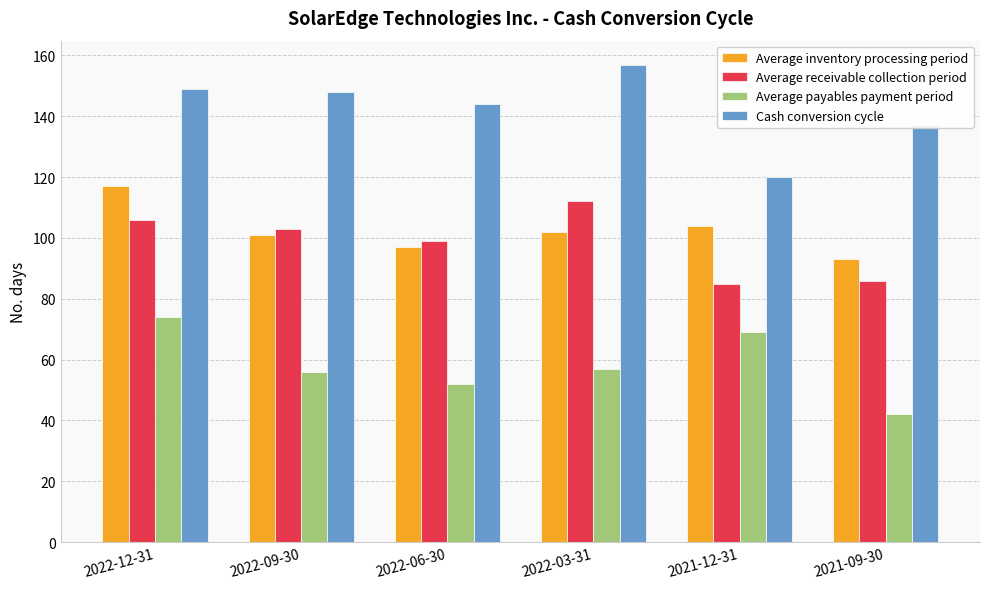

Is the value of Average receivable collection period at 2022-03-31 greater than the value of Average inventory processing period at 2021-09-30?

Yes